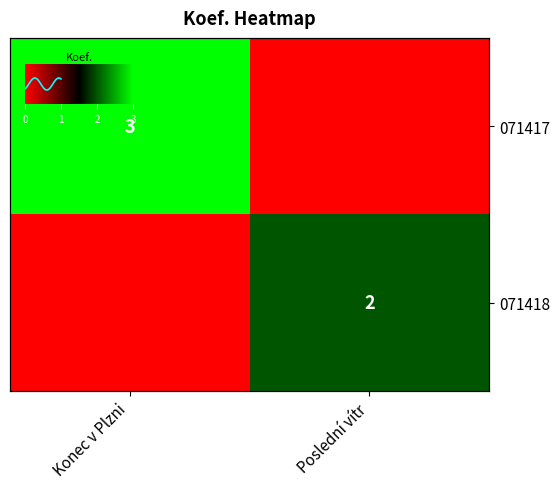

Count the 071417 values in the range 0 to 3.

2